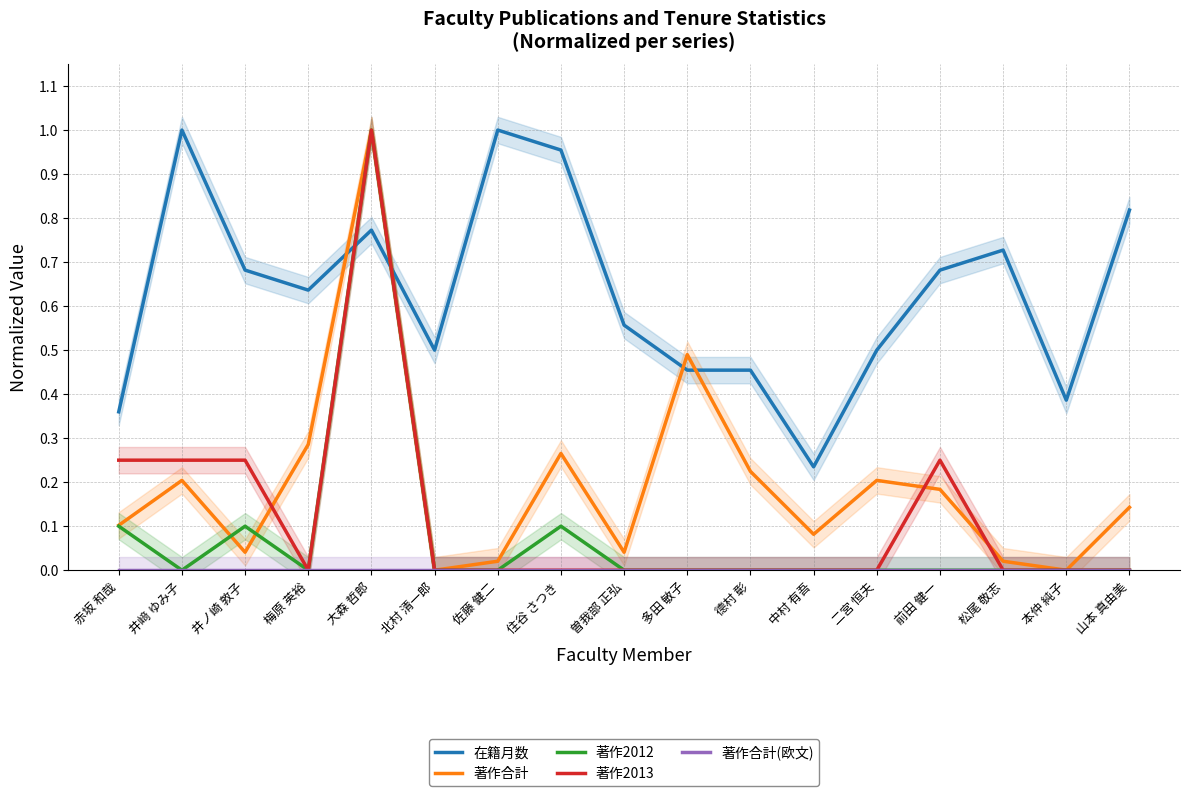

What position from the left is 多田 敏子?

10